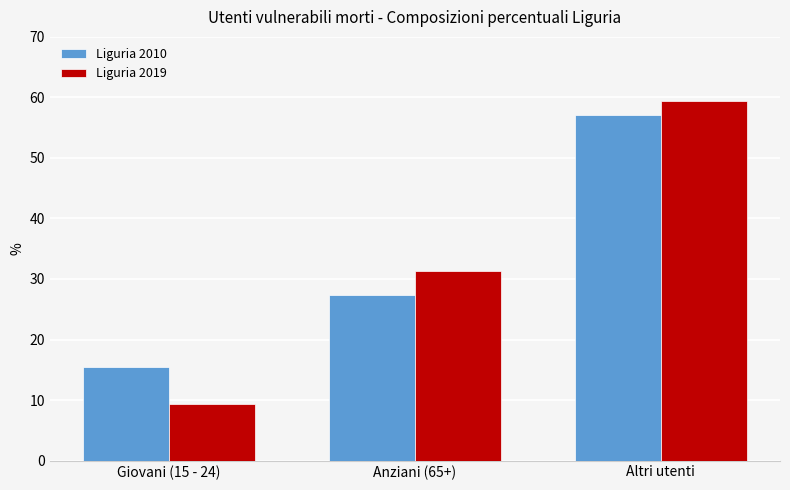

At how many categories does at least one series exceed 45?

1